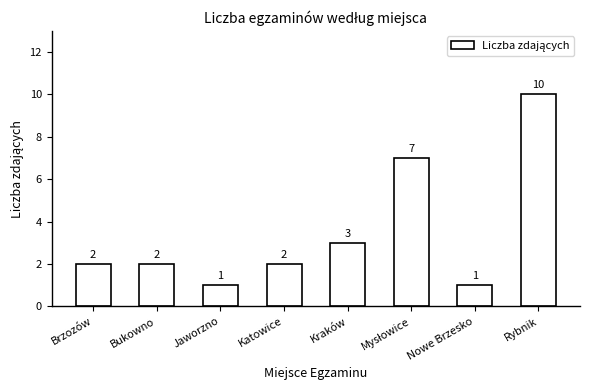

Reading left to right, what are all the values shown in this chart?

2	2	1	2	3	7	1	10